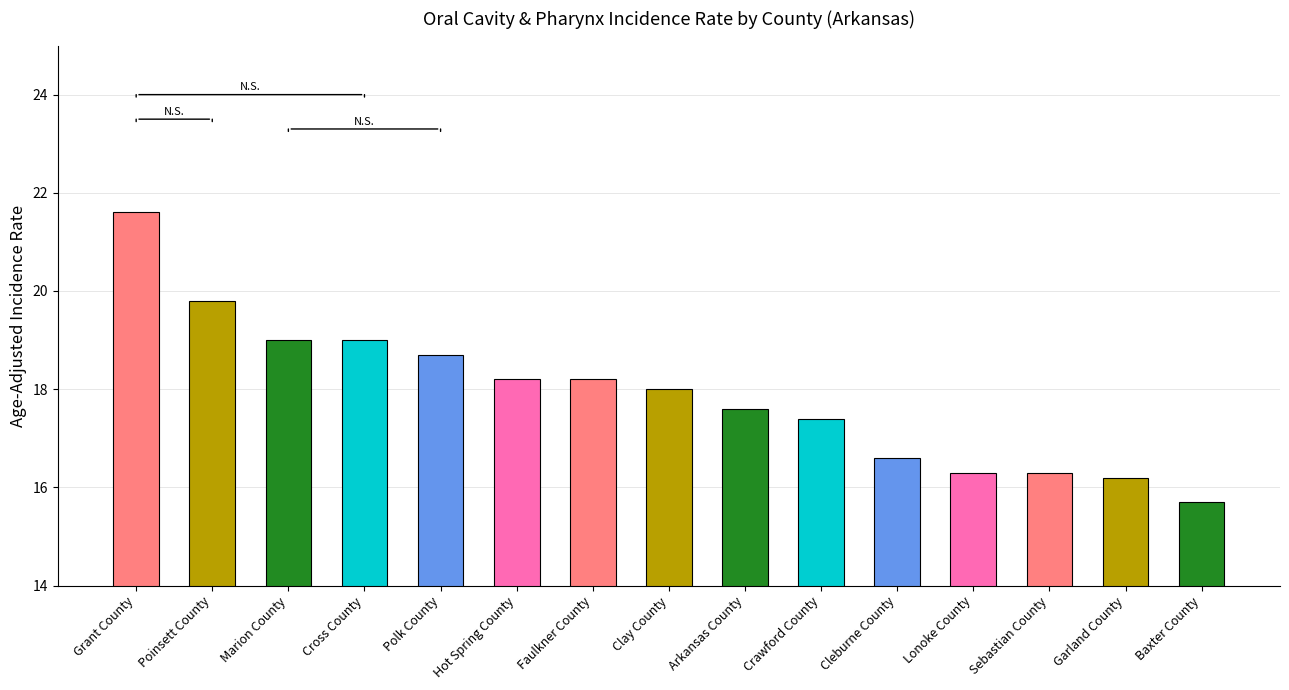

How many bars are there in total?

15